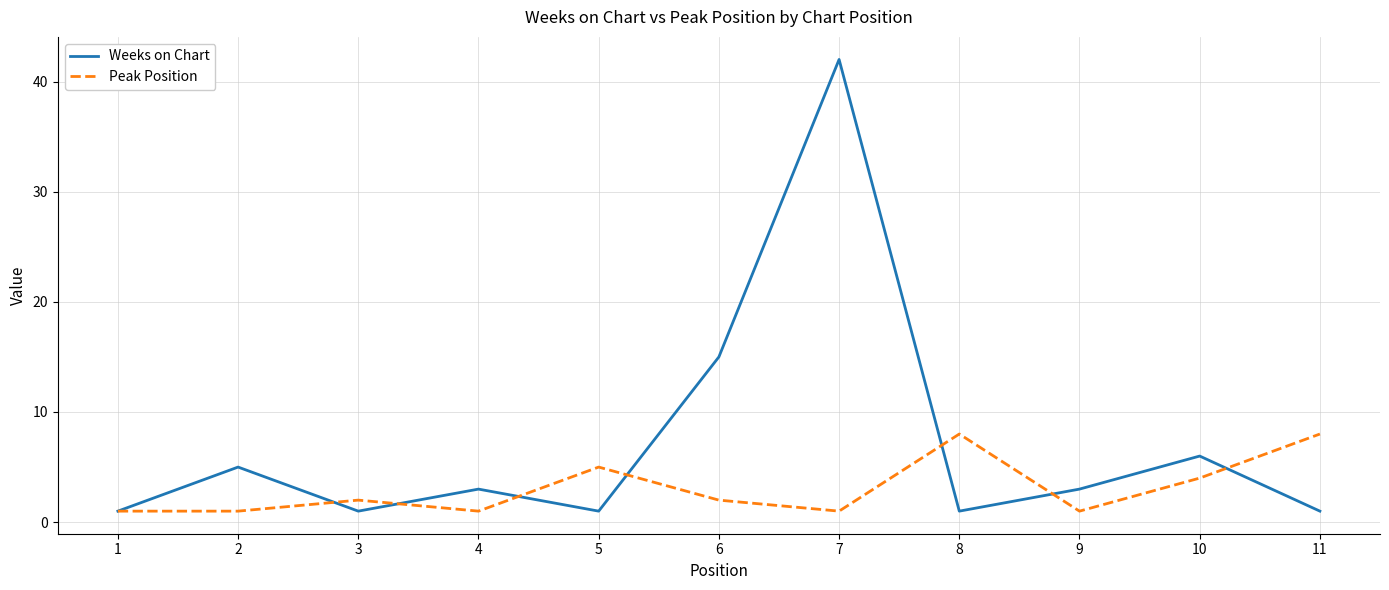

Which category has the highest value across all series?

7